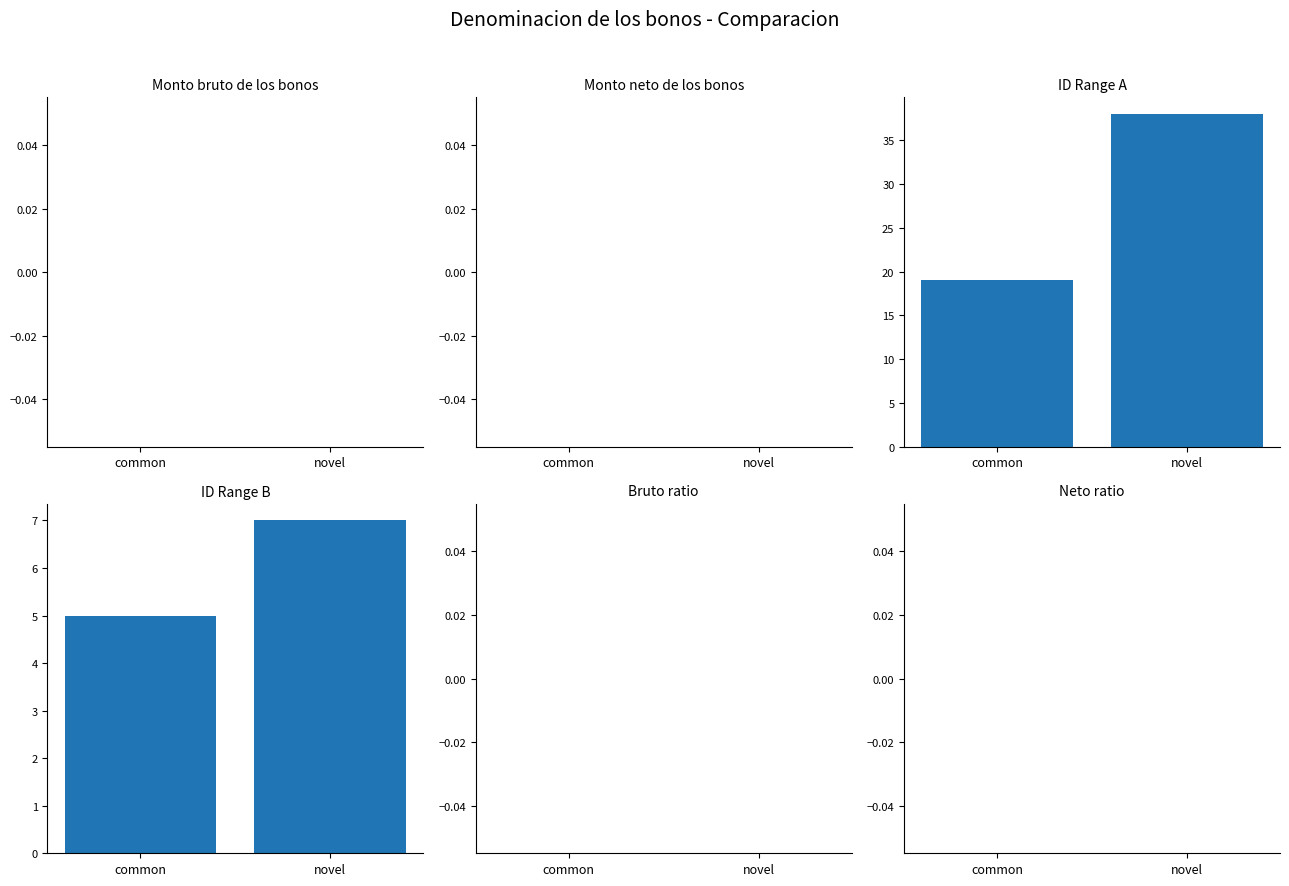

What is the average value of the ID Range B series?

6